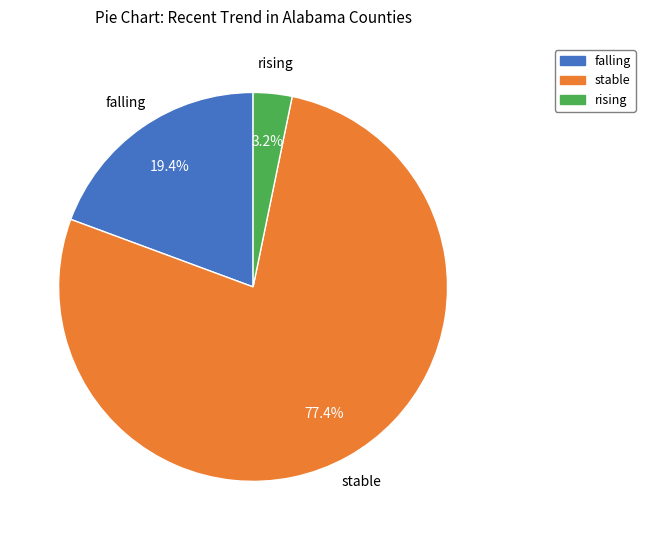

What percentage is the stable slice, to the nearest percent?

77%